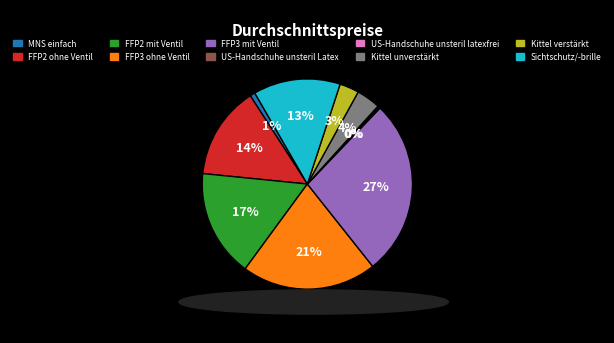

What is the largest slice in the pie chart?

FFP3 mit Ventil